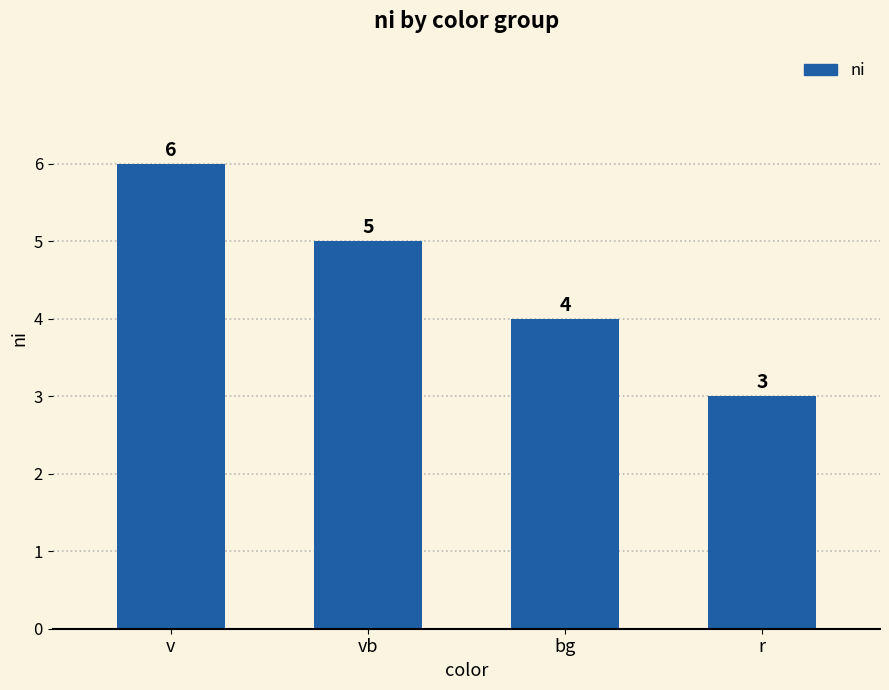

Does the chart contain any negative values?

No